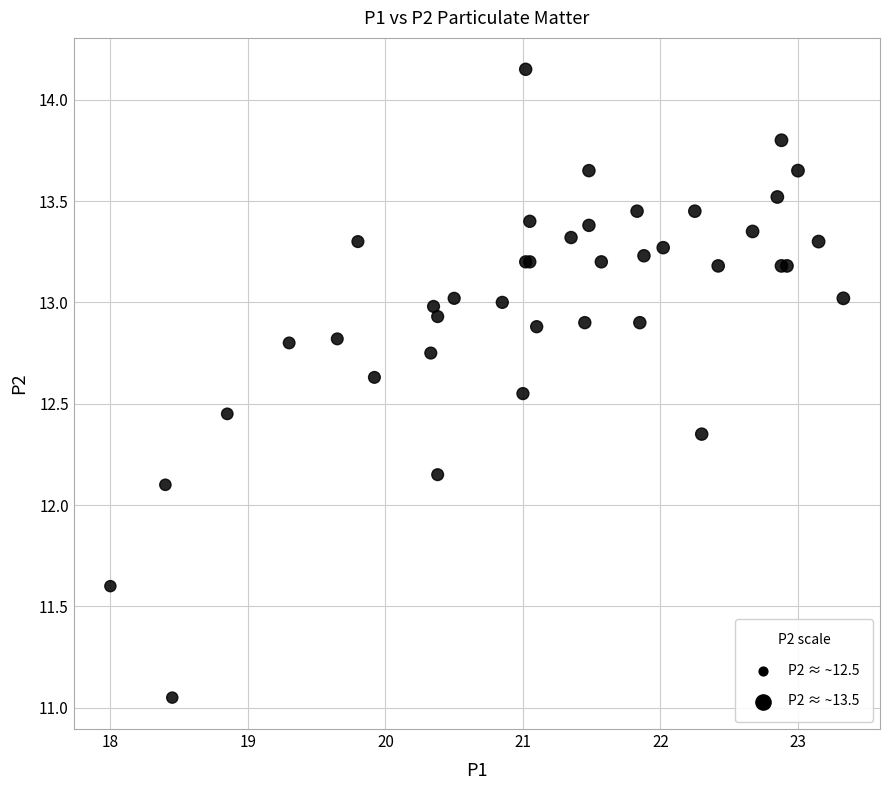

What Y value in the scatter plot is closest to 12?

12.1